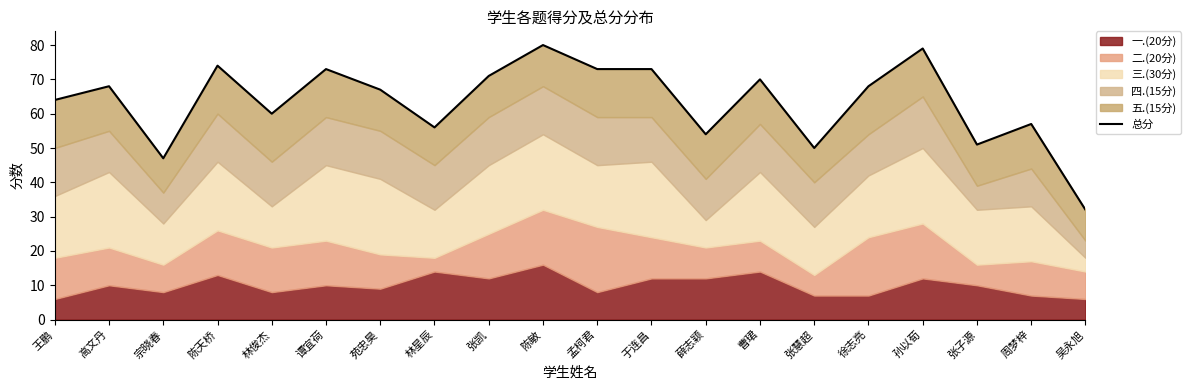

List the labels in order of value, smallest first.

吴永旭, 宗晓春, 张慧超, 张子源, 薛志颖, 林星辰, 周梦梓, 林俊杰, 王鹏, 苑忠昊, 高文丹, 徐志亮, 曹珺, 张凯, 谭宜荷, 孟柯君, 于连昌, 陈天桥, 孙以荀, 陈敏